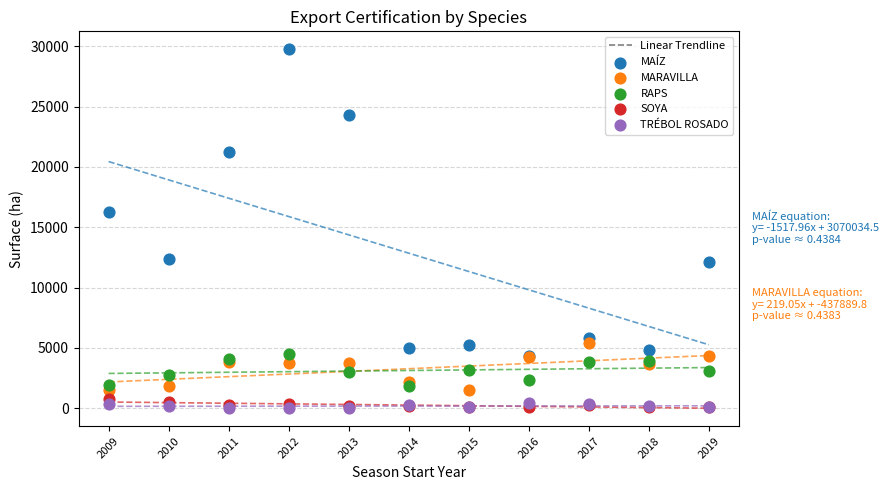

Across all series, what Y value is closest to 14879?

16276.5